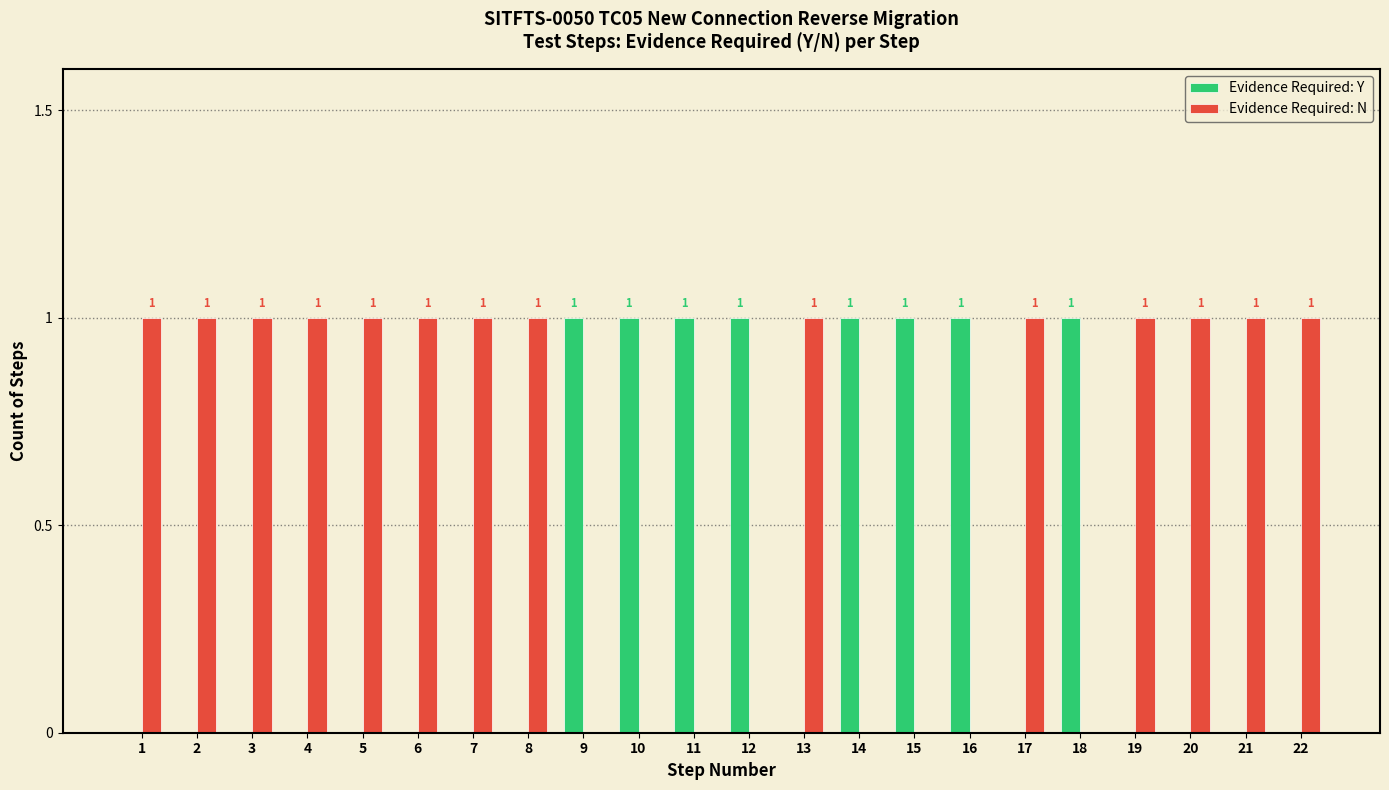

How many Evidence Required: Y values are between 0 and 1?

22